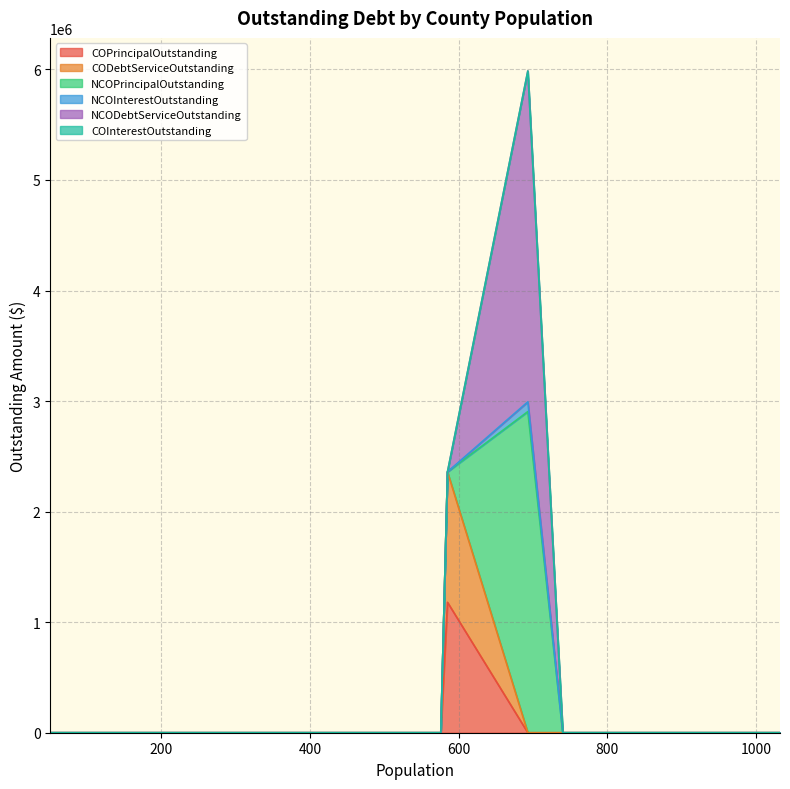

Reading right to left, transcribe all the data shown in this chart.

COPrincipalOutstanding: 1032=0.0	803=0.0	740=0.0	693=0.0	585=1180000.0	576=0.0	358=0.0	233=0.0	51=0.0
CODebtServiceOutstanding: 1032=0.0	803=0.0	740=0.0	693=0.0	585=1180000.0	576=0.0	358=0.0	233=0.0	51=0.0
NCOPrincipalOutstanding: 1032=0.0	803=0.0	740=0.0	693=2905000.0	585=0.0	576=0.0	358=0.0	233=0.0	51=0.0
NCOInterestOutstanding: 1032=0.0	803=0.0	740=0.0	693=88117.8	585=0.0	576=0.0	358=0.0	233=0.0	51=0.0
NCODebtServiceOutstanding: 1032=0.0	803=0.0	740=0.0	693=2993117.8	585=0.0	576=0.0	358=0.0	233=0.0	51=0.0
COInterestOutstanding: 1032=0.0	803=0.0	740=0.0	693=0.0	585=0.0	576=0.0	358=0.0	233=0.0	51=0.0